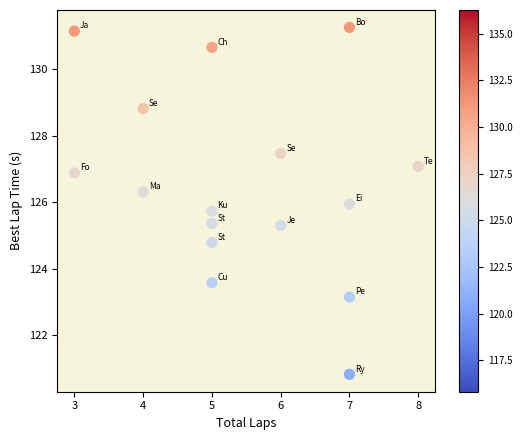

What is the range of X values (max minus min)?

5.0